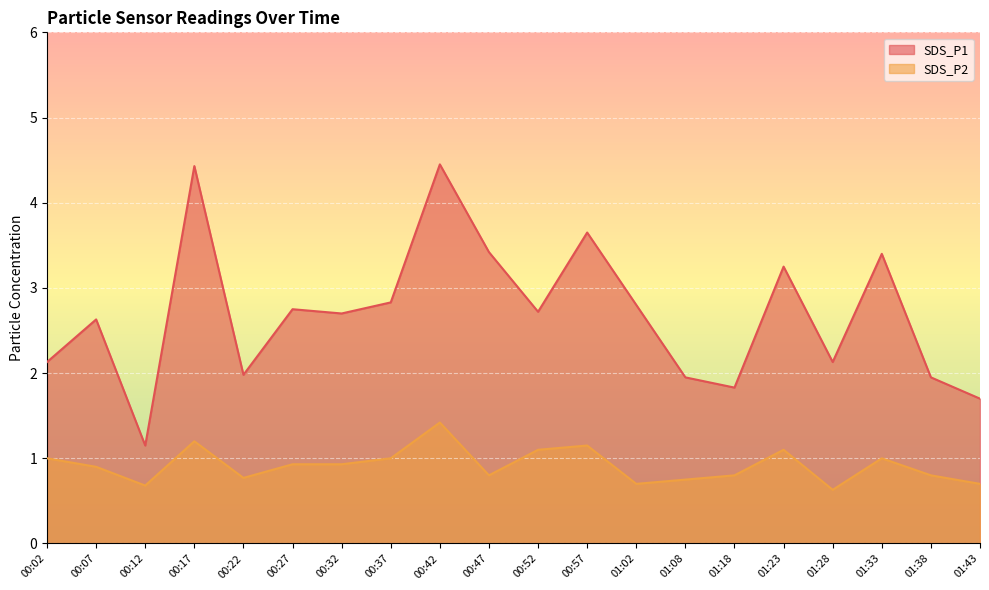

List the labels in order of SDS_P2 value, largest first.

00:42, 00:17, 00:57, 00:52, 01:23, 00:02, 00:37, 01:33, 00:27, 00:32, 00:07, 00:47, 01:18, 01:38, 00:22, 01:08, 01:02, 01:43, 00:12, 01:28